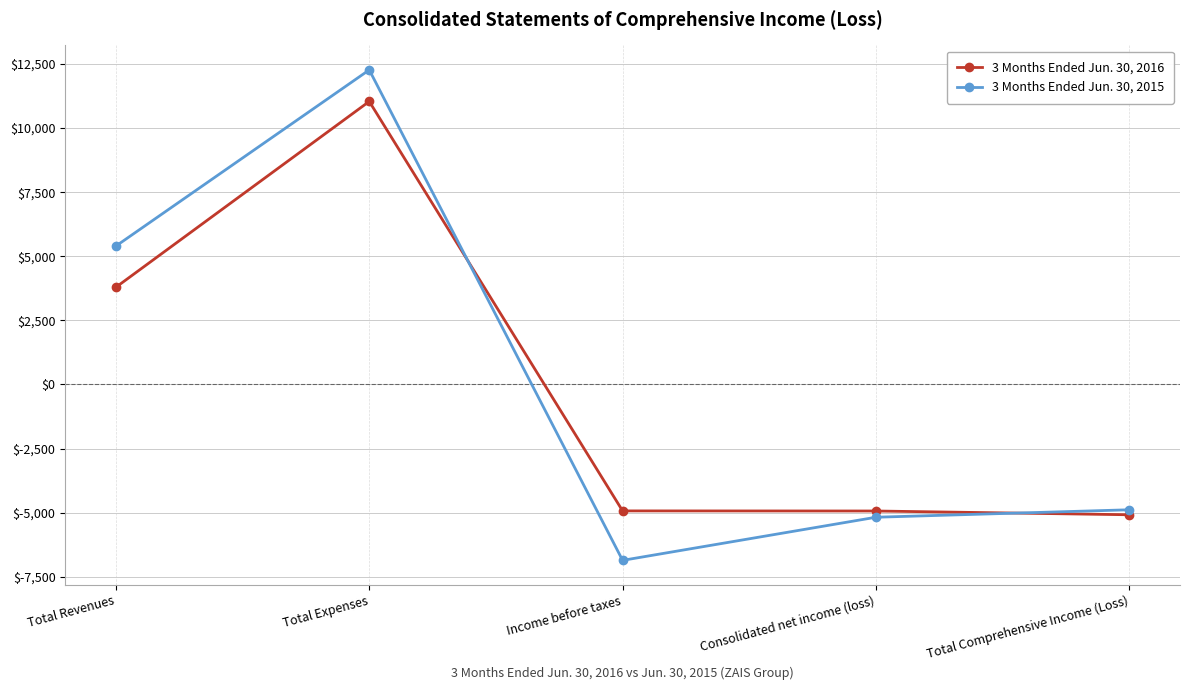

What is the difference between the second highest and second lowest values in the 3 Months Ended Jun. 30, 2015 series?

10578